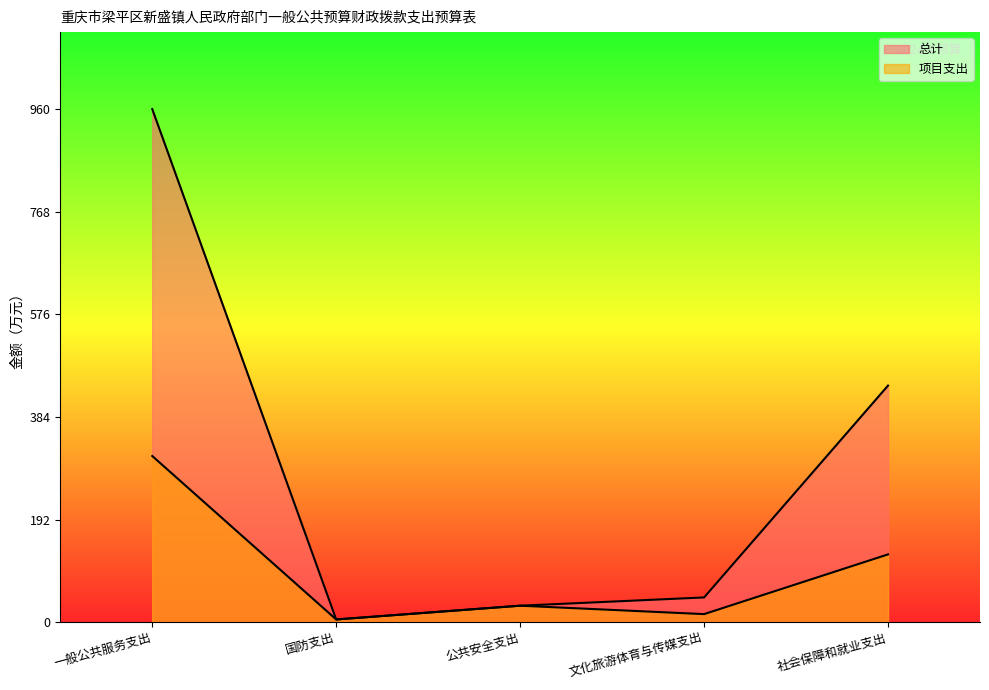

List the labels in order of 总计 value, smallest first.

国防支出, 公共安全支出, 文化旅游体育与传媒支出, 社会保障和就业支出, 一般公共服务支出